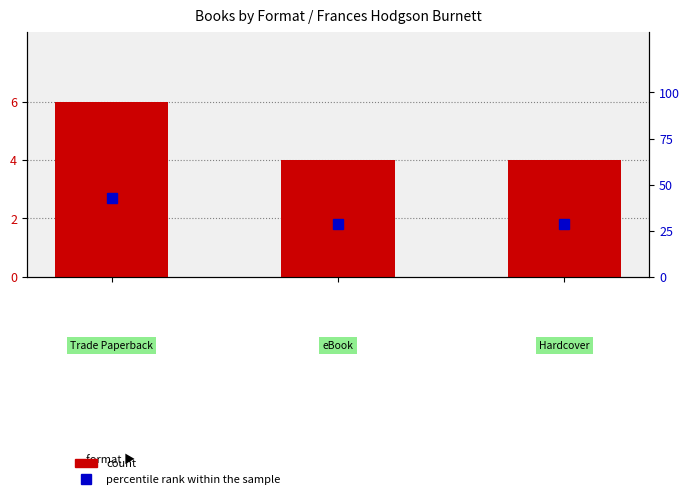

What are all the series names shown in the legend?

count, percentile rank within the sample